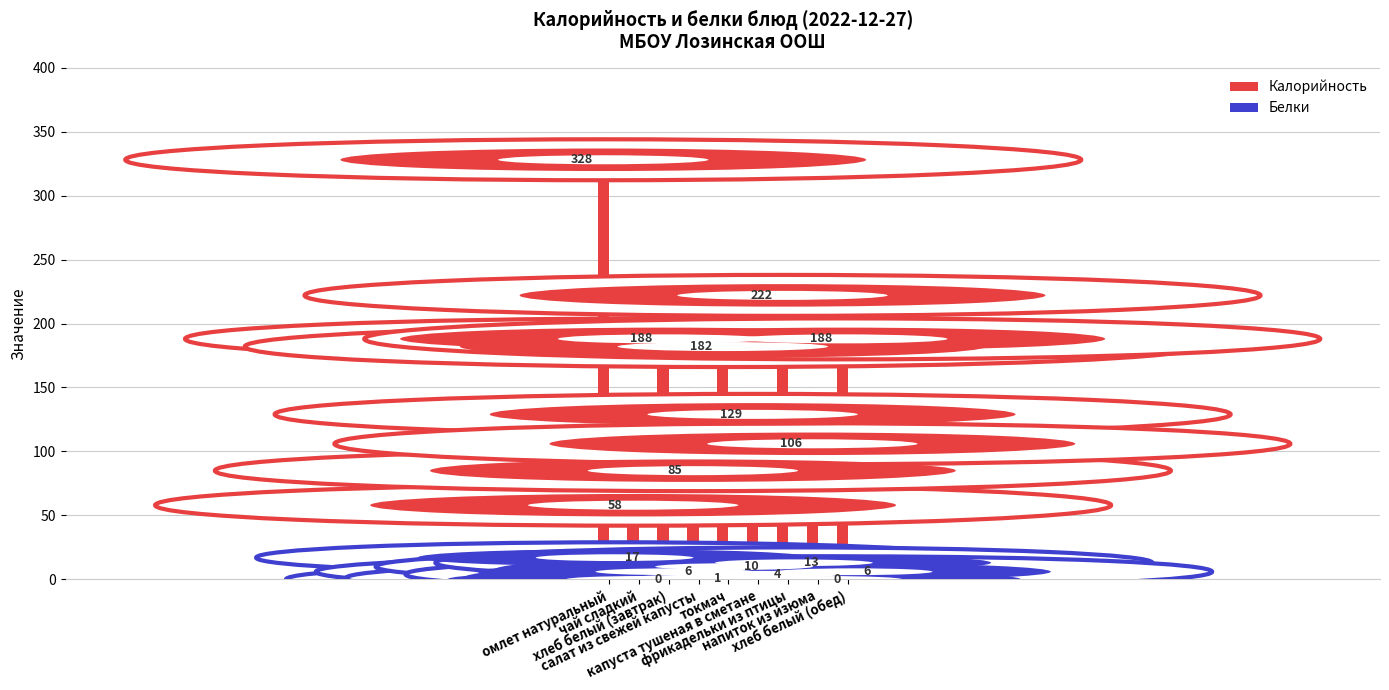

What is the maximum value for Белки?

17